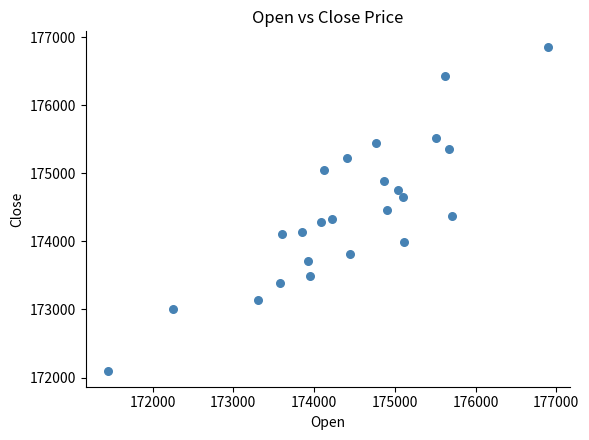

What is the range of X values (max minus min)?

5458